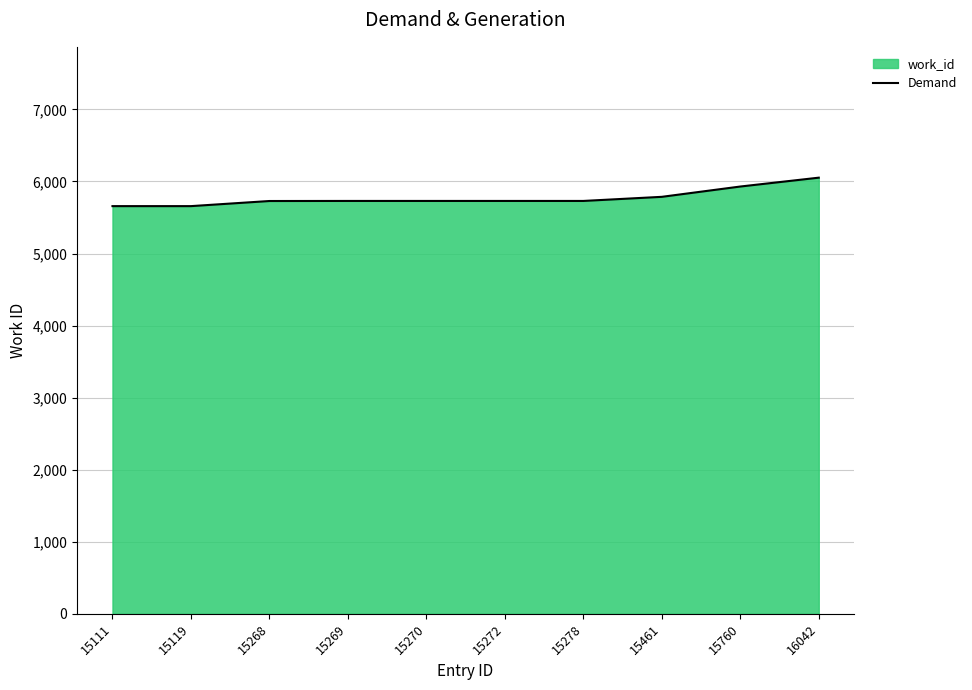

Read the value at 15272, to the nearest 5.

5730